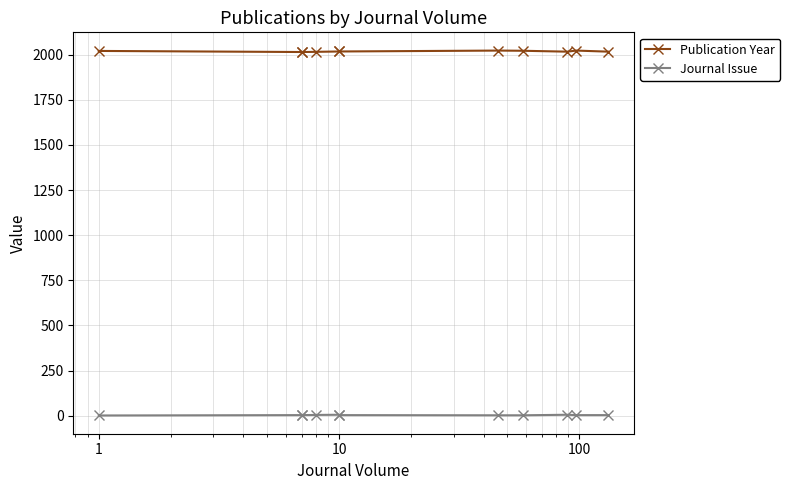

True or false: Journal Issue and Publication Year cross at least once.

False